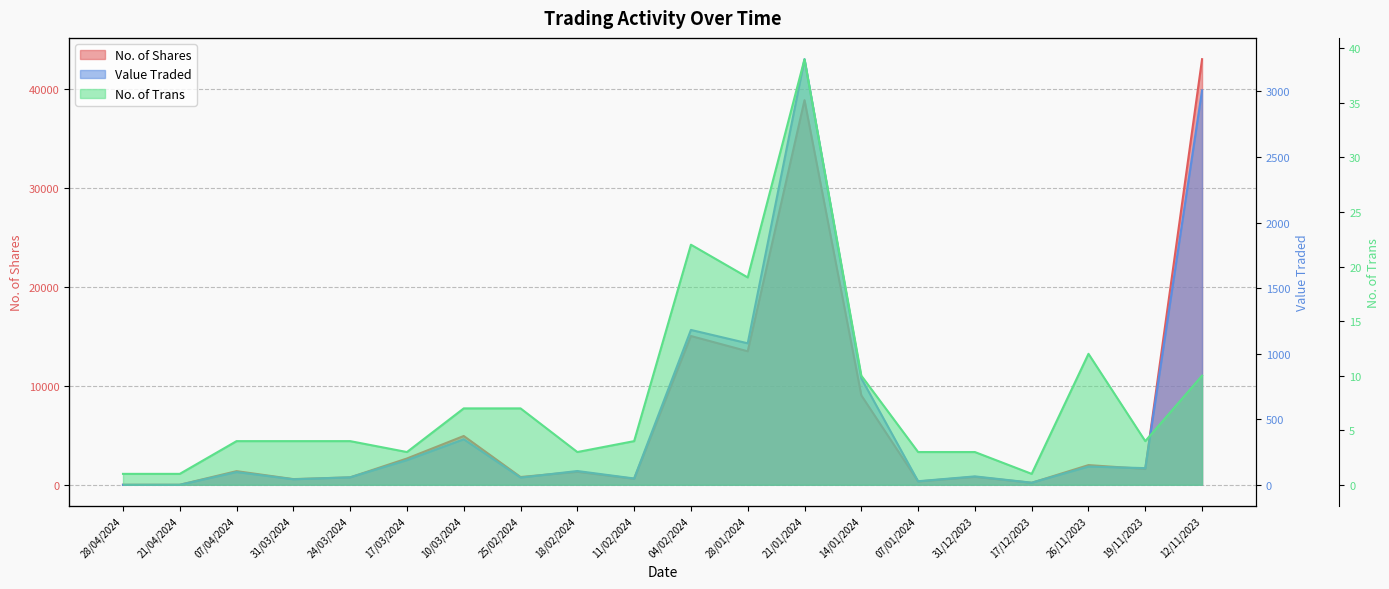

Rank the series at 25/02/2024 from highest to lowest value.

No. of Shares, Value Traded, No. of Trans